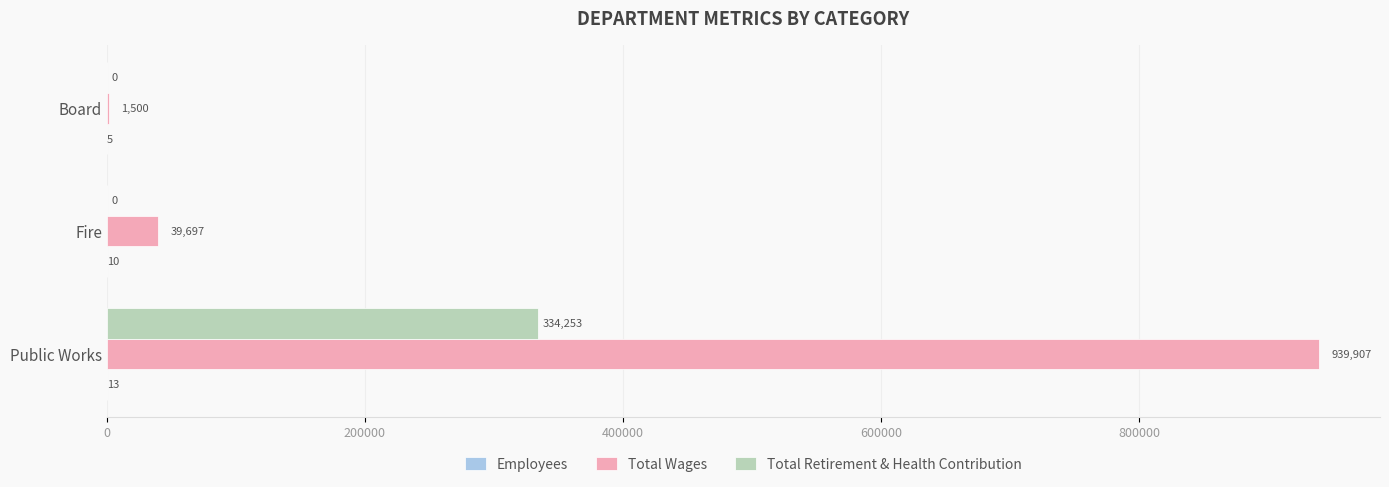

What is the sum of the Total Retirement & Health Contribution values at Public Works and Board?

334253